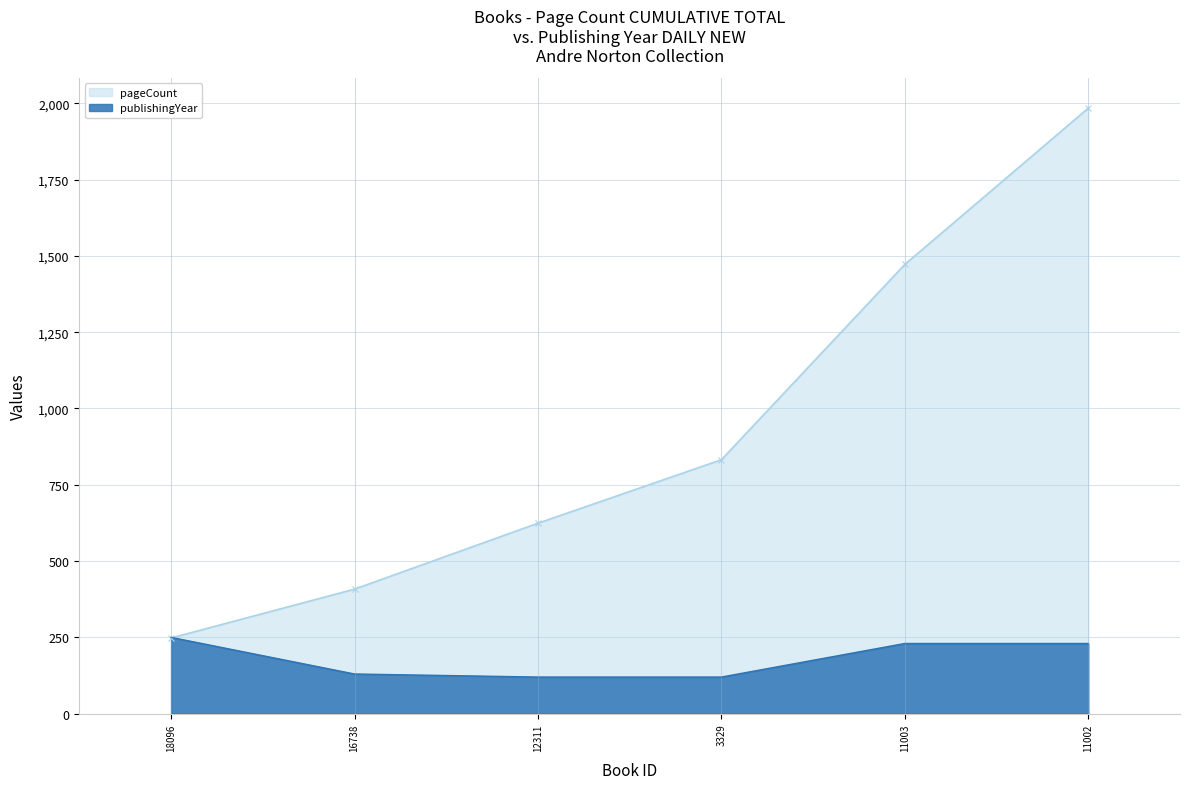

What is the average value?

180